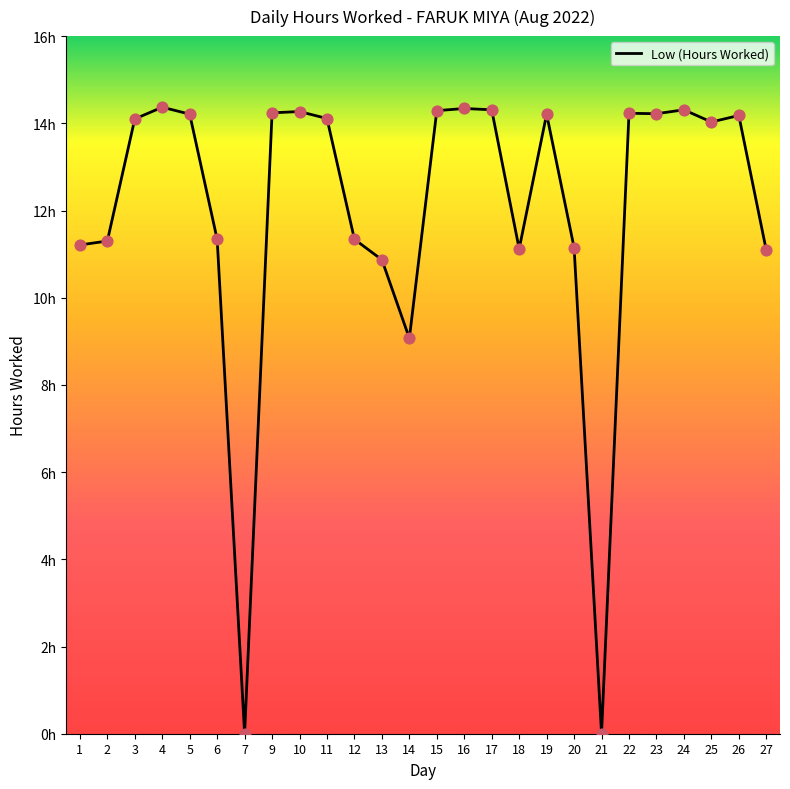

Which has a higher value, 2 or 5?

5